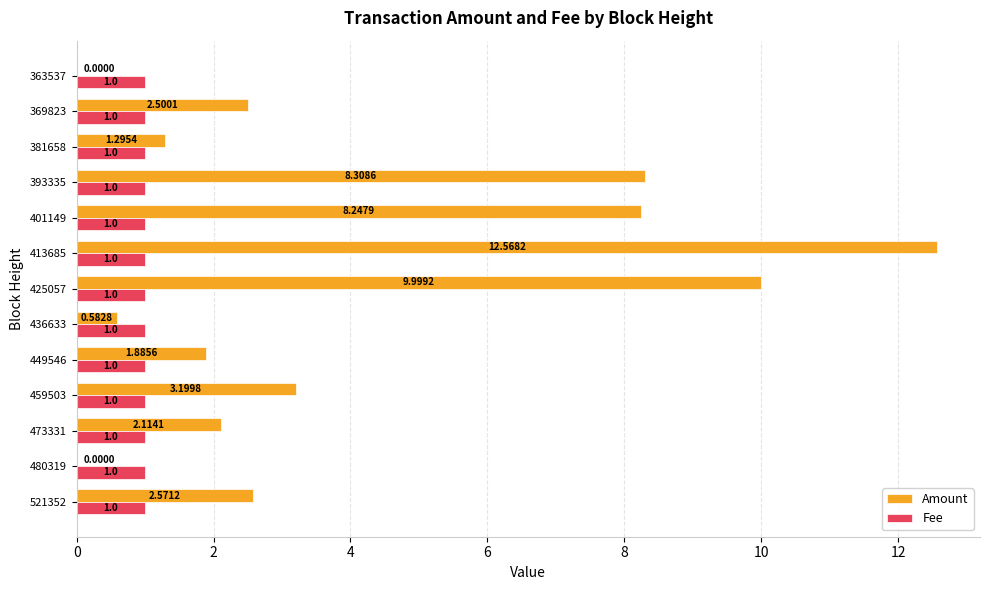

What is the average value of the Fee series?

1.0